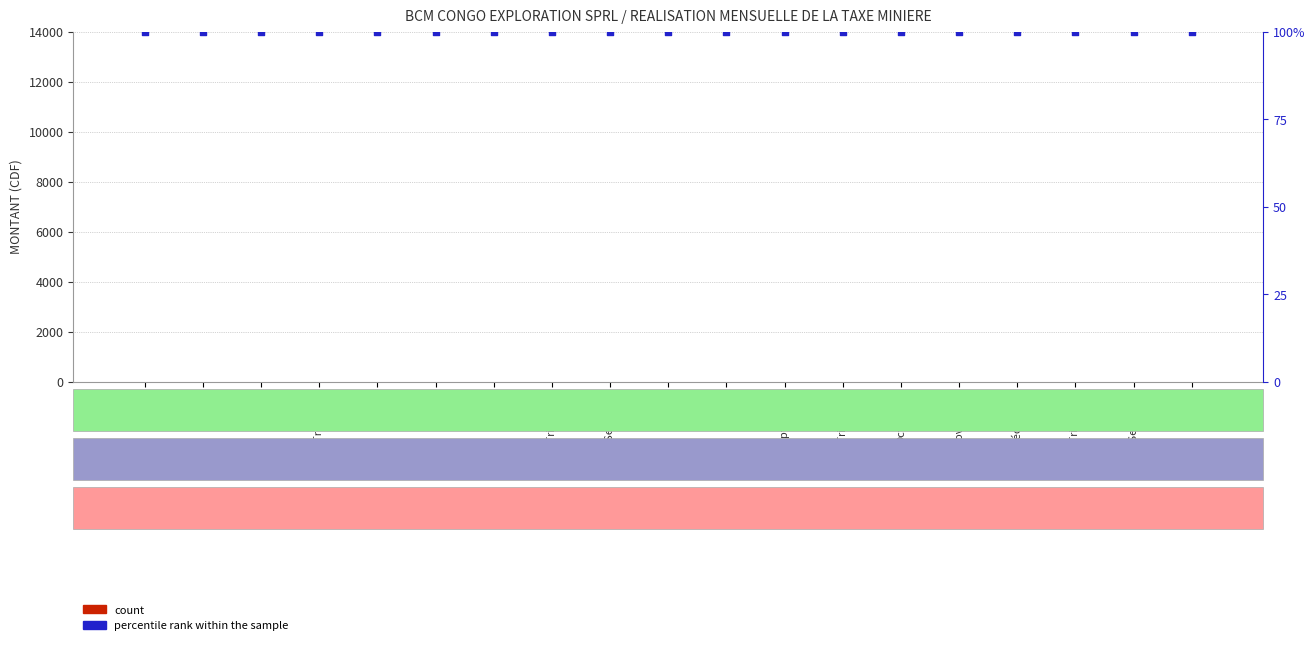

Is the value of count at 1er Semestre greater than the value of percentile rank within the sample at Avril?

No